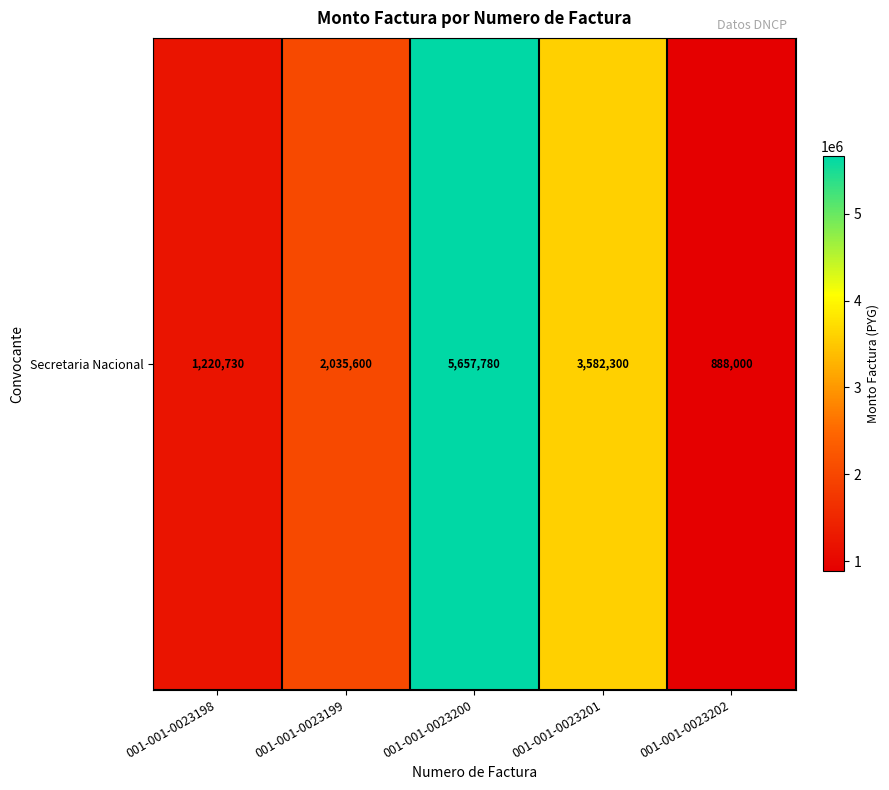

List the labels in order of value, smallest first.

001-001-0023202, 001-001-0023198, 001-001-0023199, 001-001-0023201, 001-001-0023200